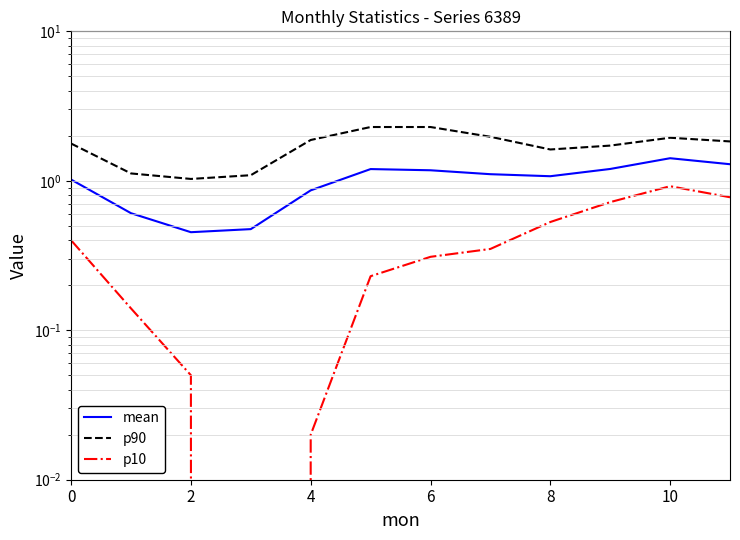

Rank the series by their average value, from highest to lowest.

p90, mean, p10